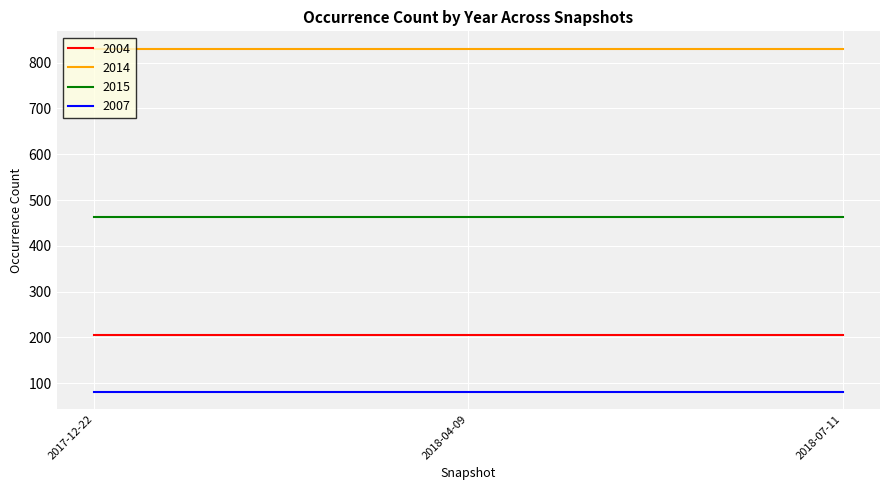

What are all the series names shown in the legend?

2004, 2014, 2015, 2007